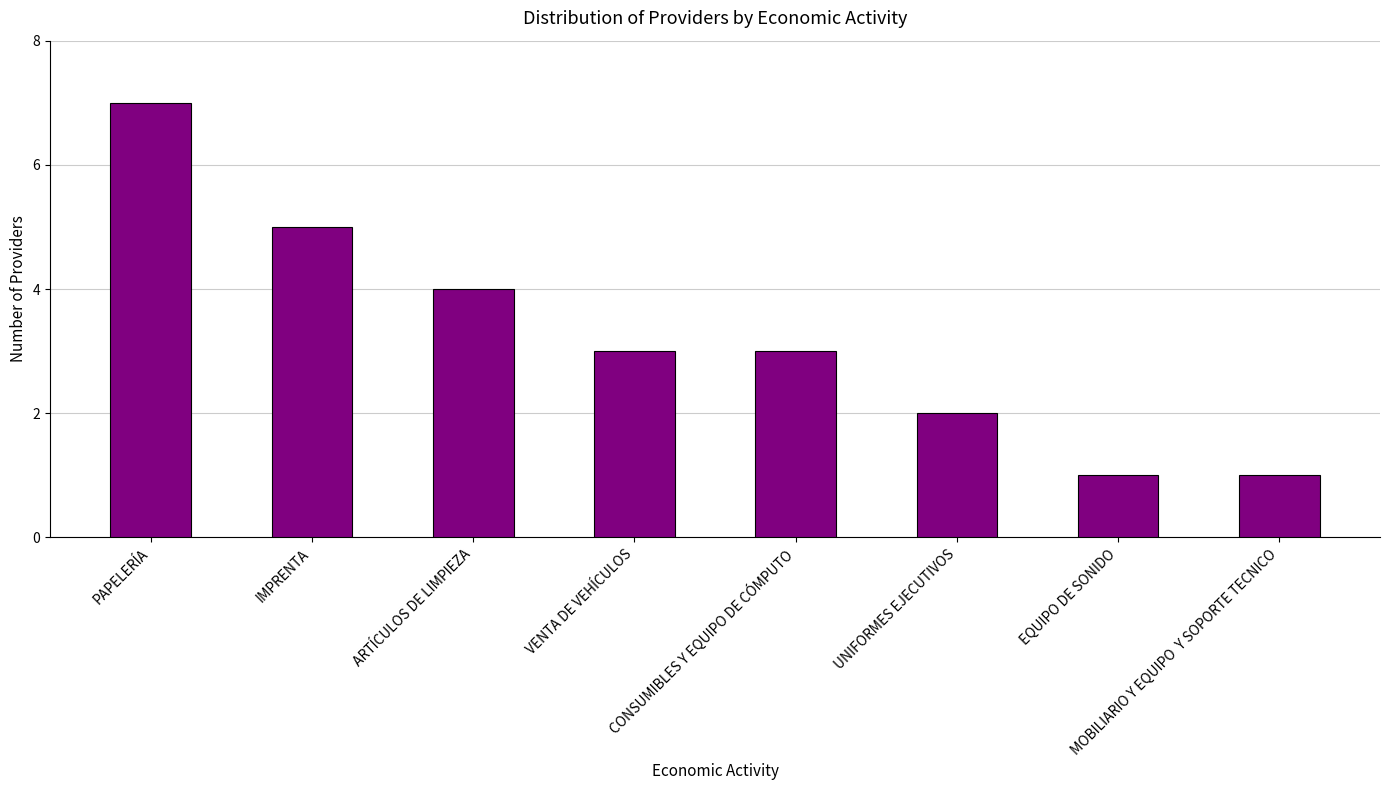

Approximately how many times larger is the value at PAPELERÍA compared to EQUIPO DE SONIDO?

7.0